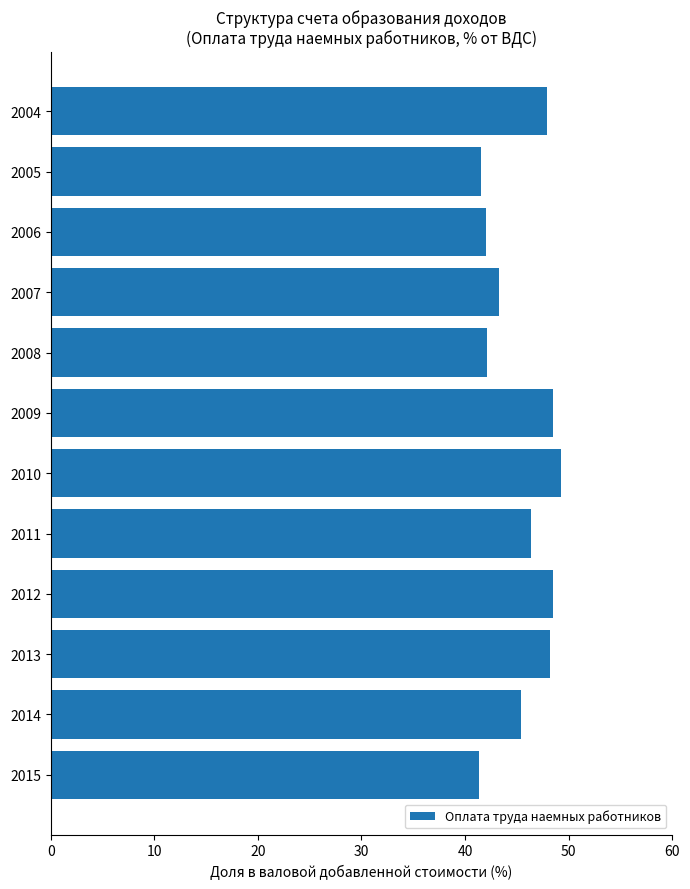

How many values are below 46?

6